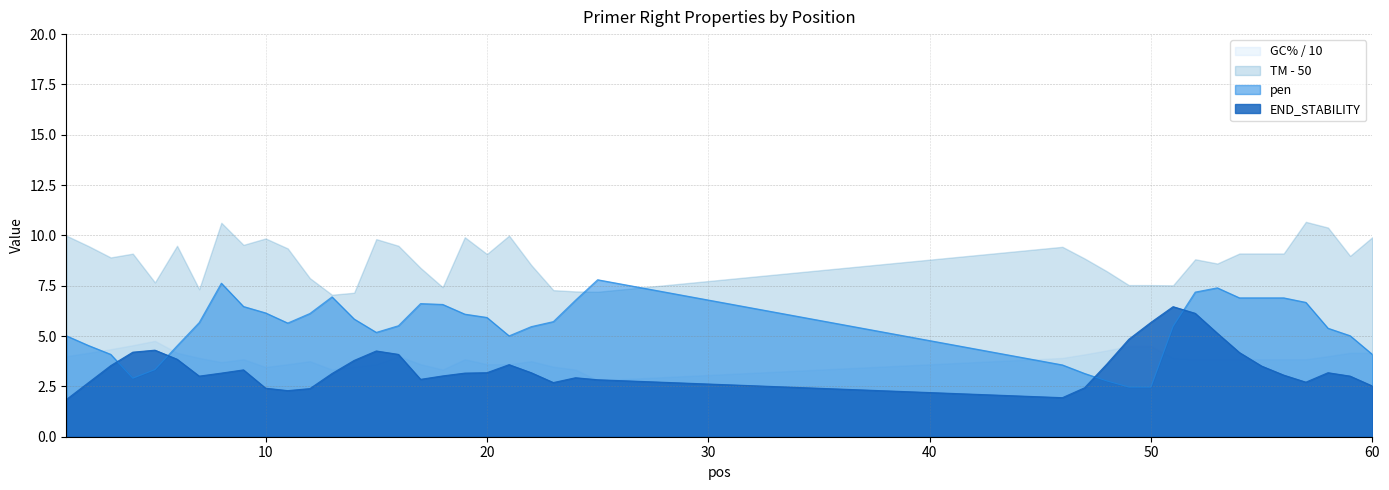

Which series has the largest total across all categories?

TM - 50